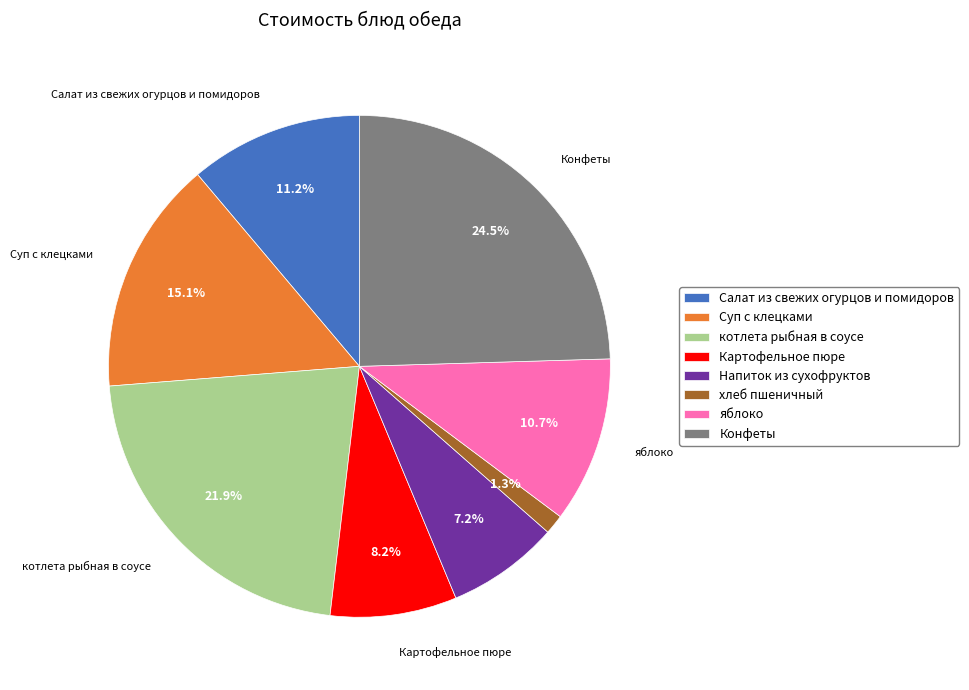

How many slices are in this pie chart?

8